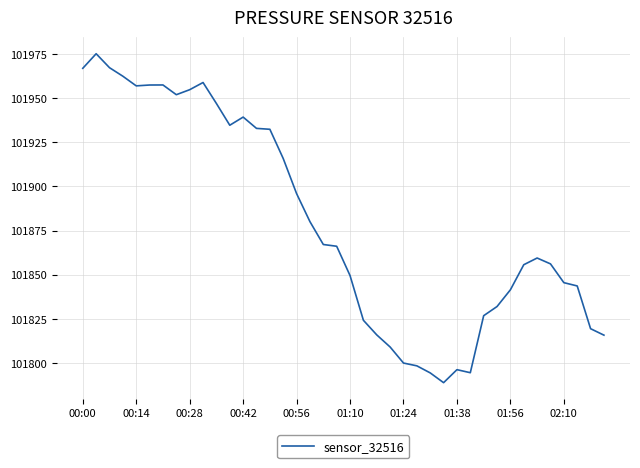

What is the minimum value shown in the chart?

101788.9